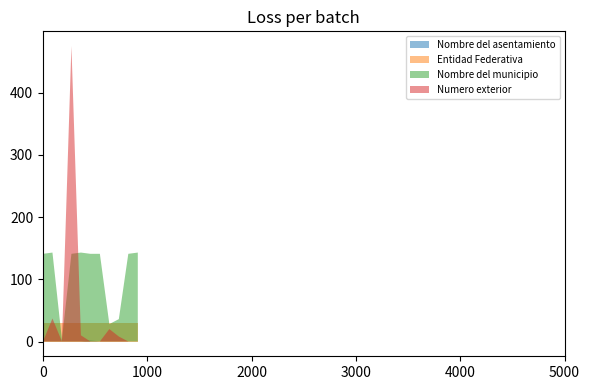

What are all the series names shown in the legend?

Nombre del asentamiento, Entidad Federativa, Nombre del municipio, Numero exterior